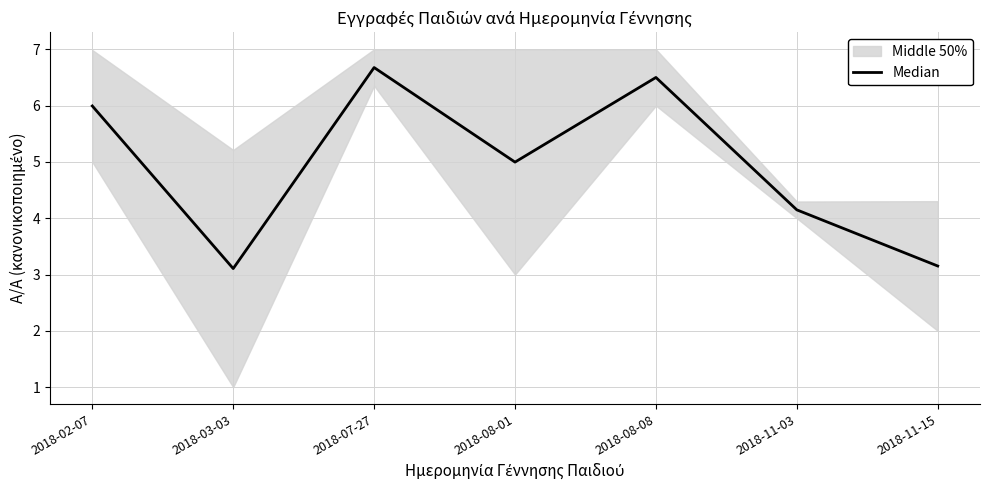

What position from the left is 2018-08-08?

5